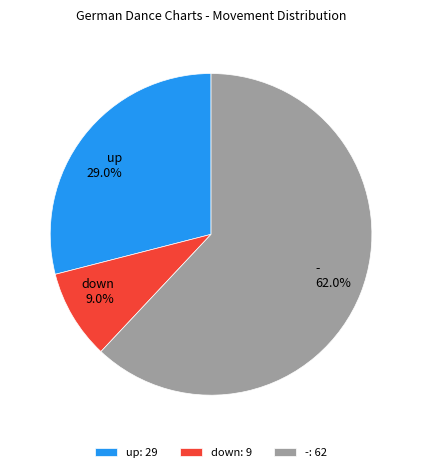

The - slice represents 62% of the pie. True or false?

True